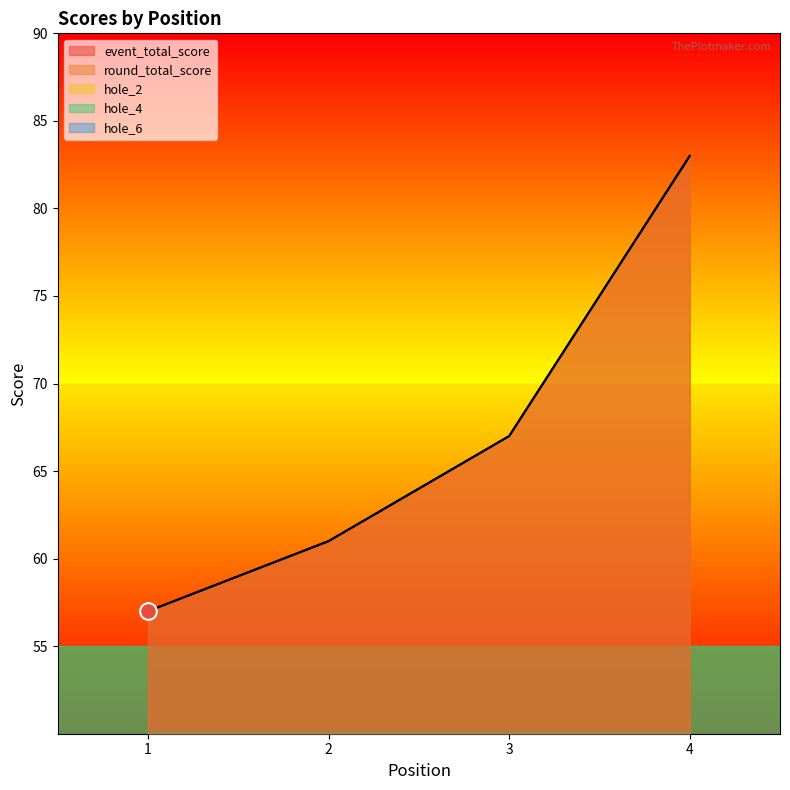

What is the total value across all series at 3?

145